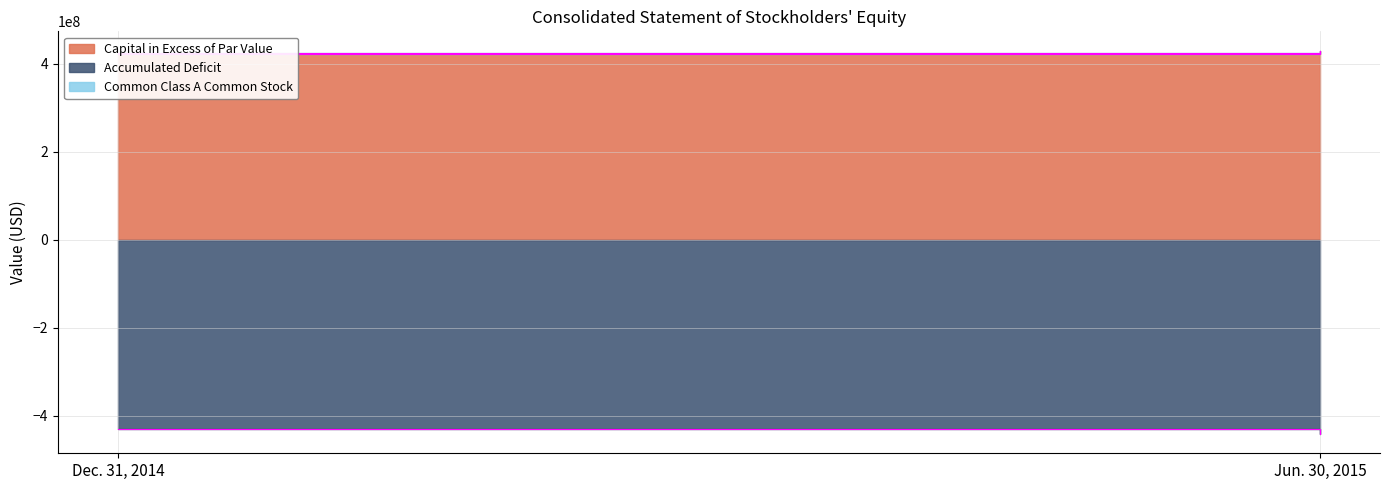

How many lines are shown in the chart?

3